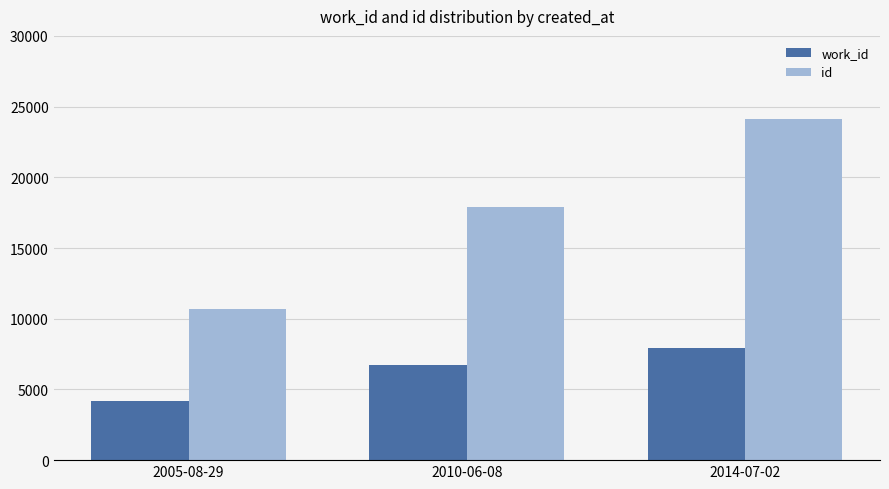

What is the average value of the work_id series?

6276